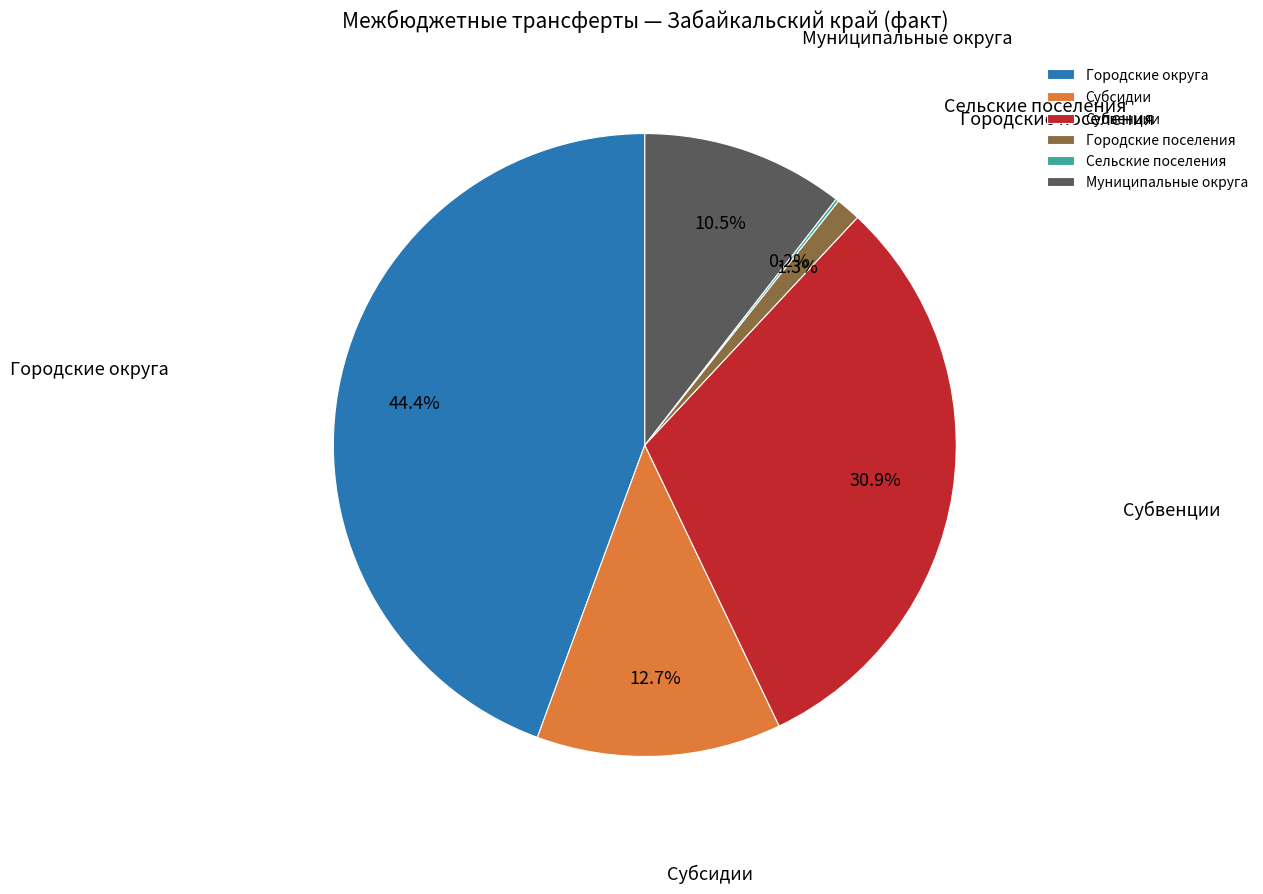

What percentage is the Городские округа slice, to the nearest percent?

44%